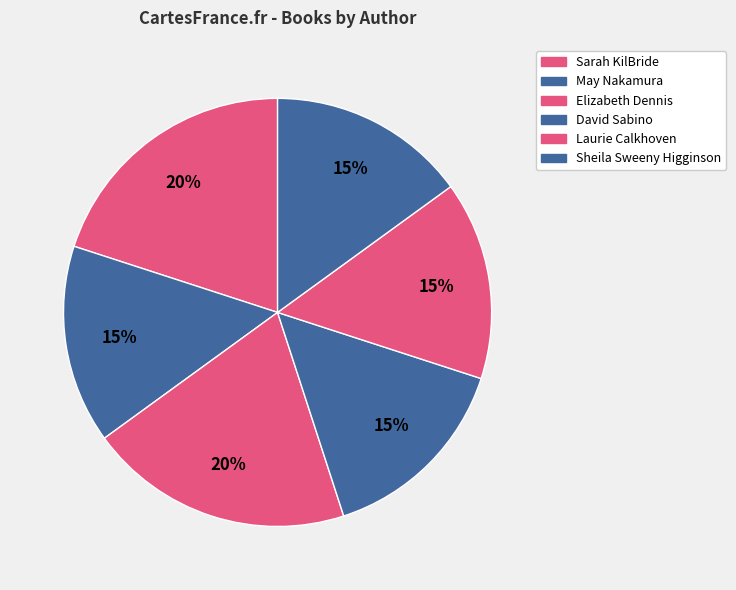

The Sarah KilBride slice represents 20% of the pie. True or false?

True